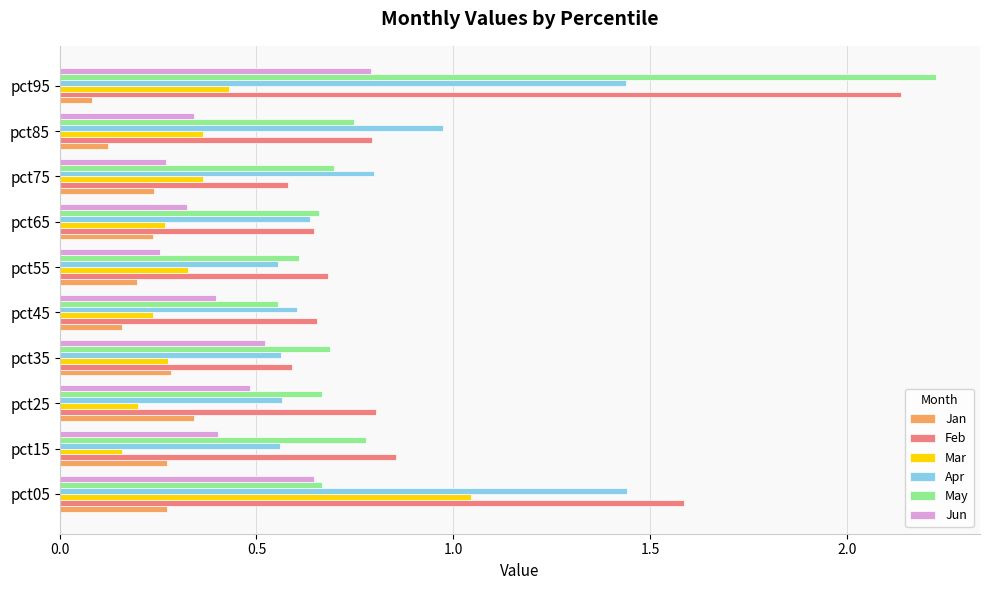

List the series in order of their peak value, lowest first.

Jan, Jun, Mar, Apr, Feb, May